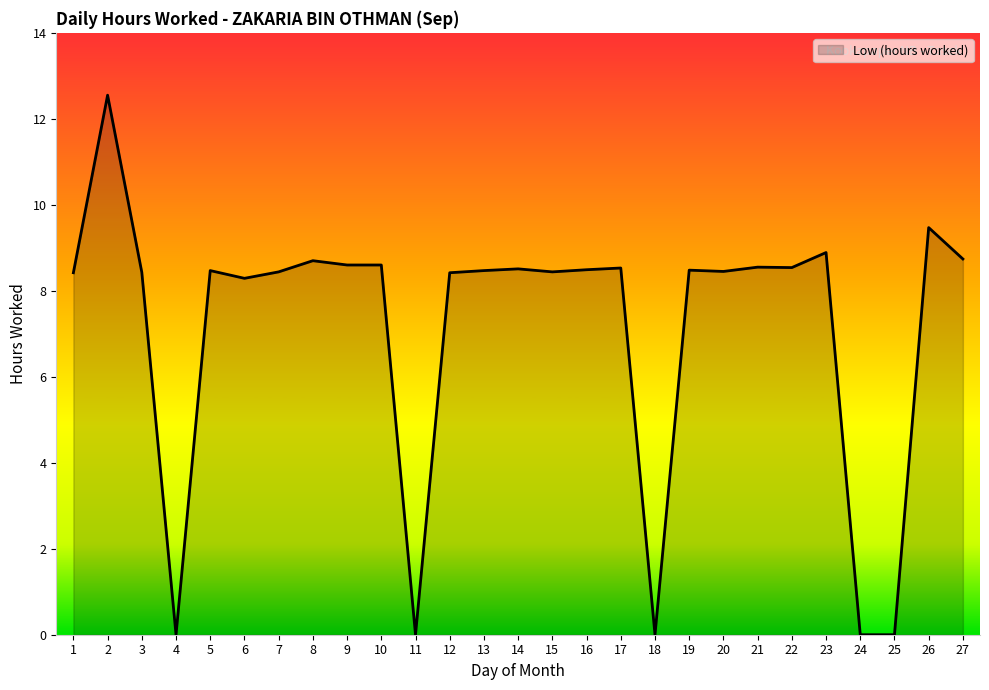

What is the approximate value at 1?

8.4